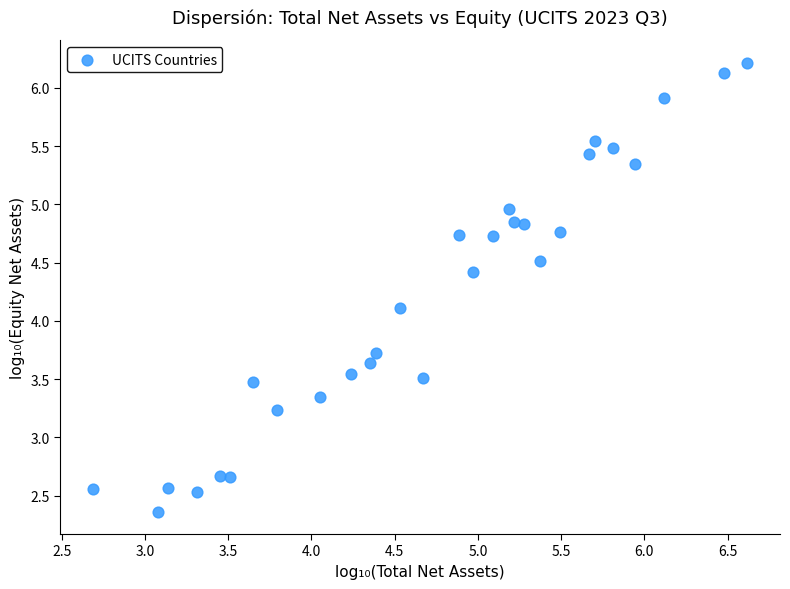

What is the range of Y values (max minus min)?

3.9